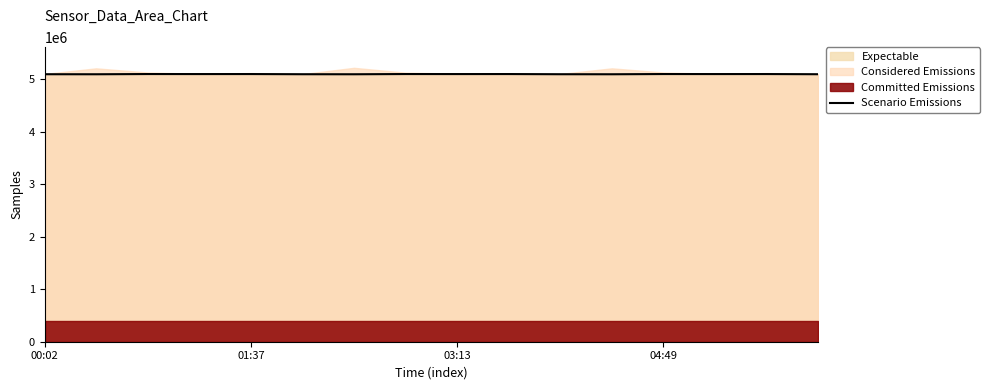

Reading right to left, transcribe all the data shown in this chart.

5091464	5094779	5094427	5094904	5090705	5091464	5094779	5094427	5094904	5090705	5091464	5094779	5094427	5094904	5090705	5091464